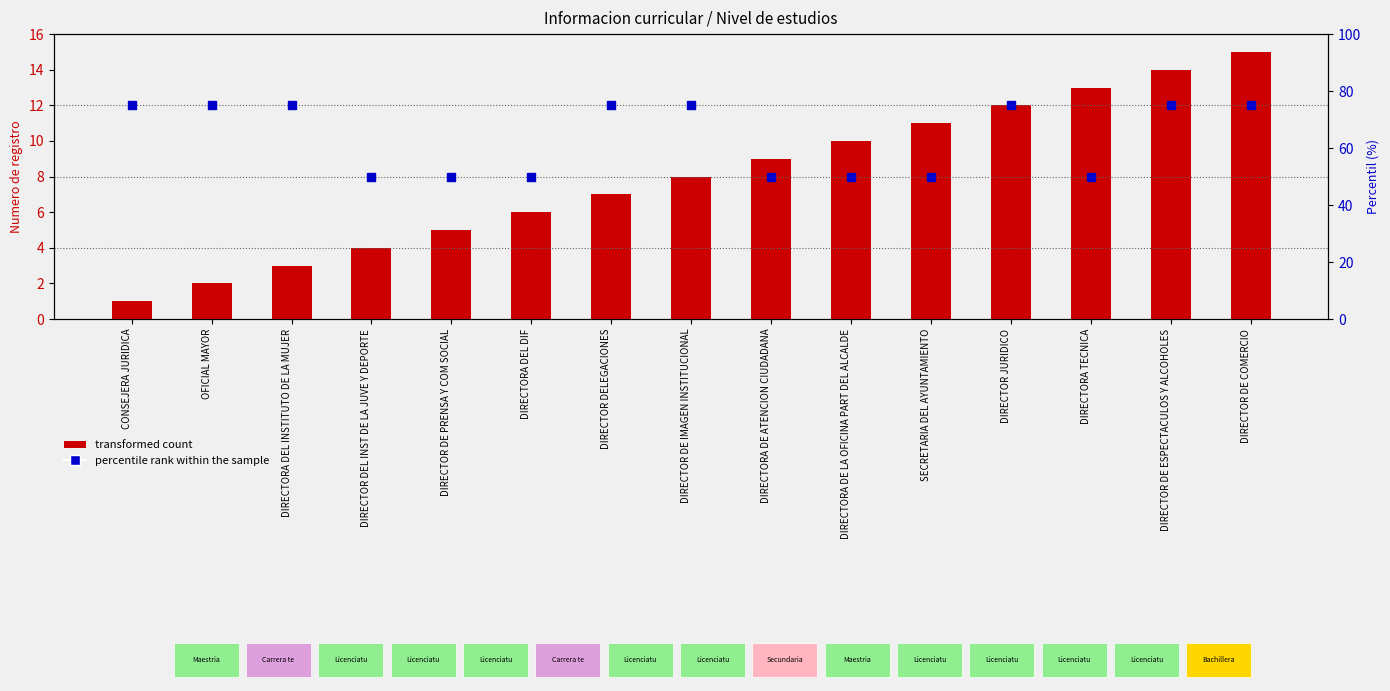

Which series has the largest Y range (max minus min)?

percentile rank within the sample